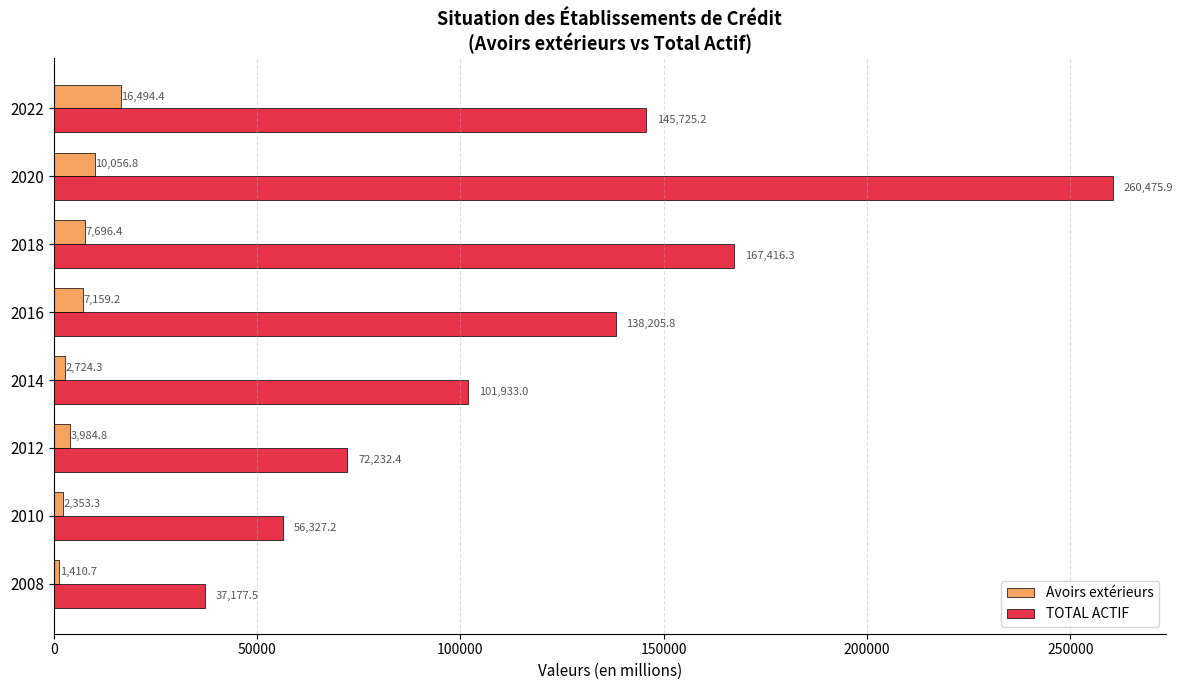

What is the greatest value displayed?

260475.9